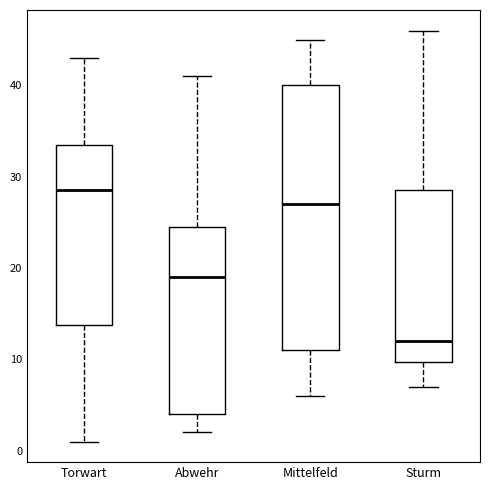

Reading left to right, transcribe this box plot: for each box, give where its median line is, the range the box spans, and where its two whiskers end, as read against the y-axis. The values are not printed on the chart, so give them approximately, as read against the axis.

Torwart: median 29, box 14 to 34, whiskers 1 to 43
Abwehr: median 19, box 4 to 25, whiskers 2 to 41
Mittelfeld: median 27, box 11 to 40, whiskers 6 to 45
Sturm: median 12, box 10 to 29, whiskers 7 to 46